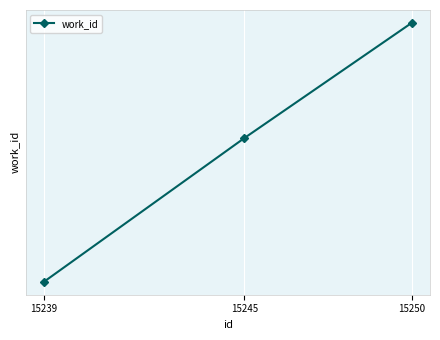

Does the chart have visible grid lines?

Yes